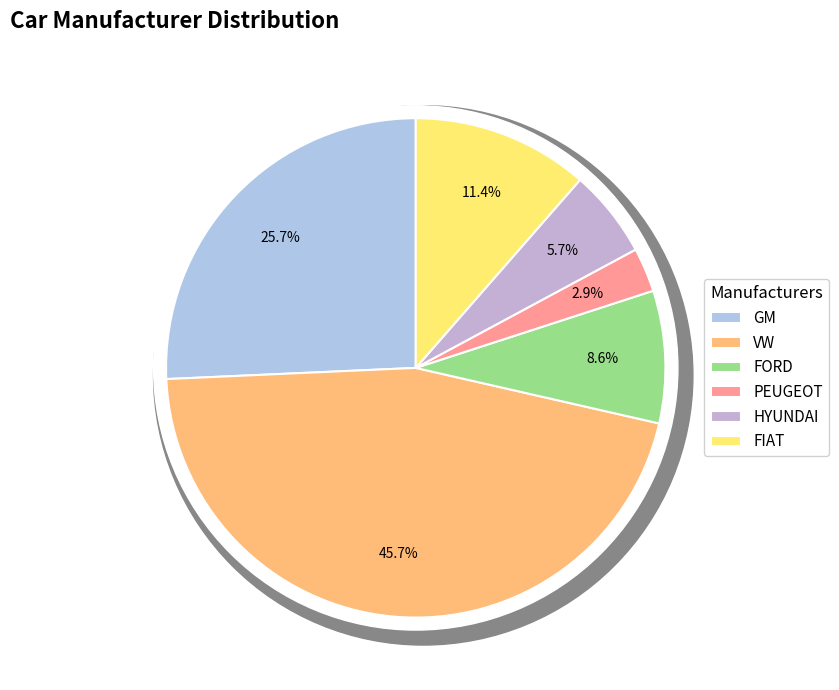

Rank the categories by value from lowest to highest.

PEUGEOT, HYUNDAI, FORD, FIAT, GM, VW